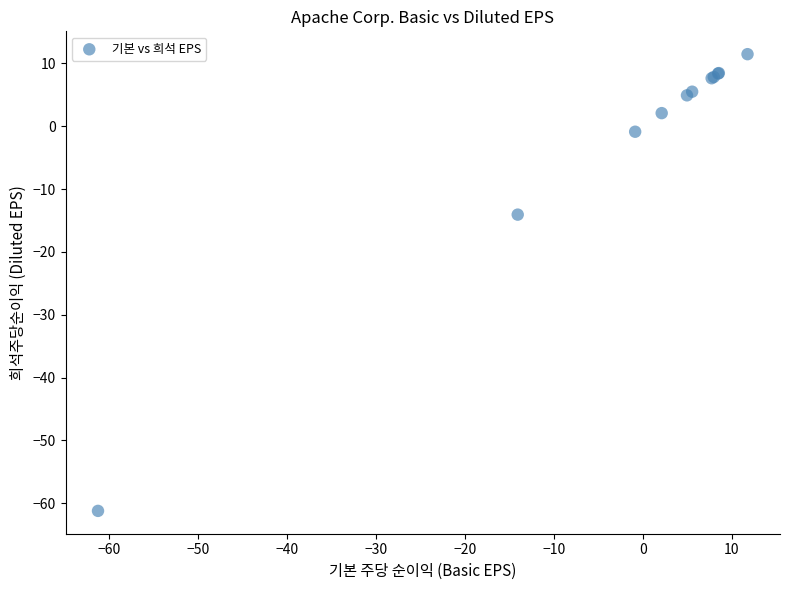

What Y value in the scatter plot is closest to -24?

-14.1